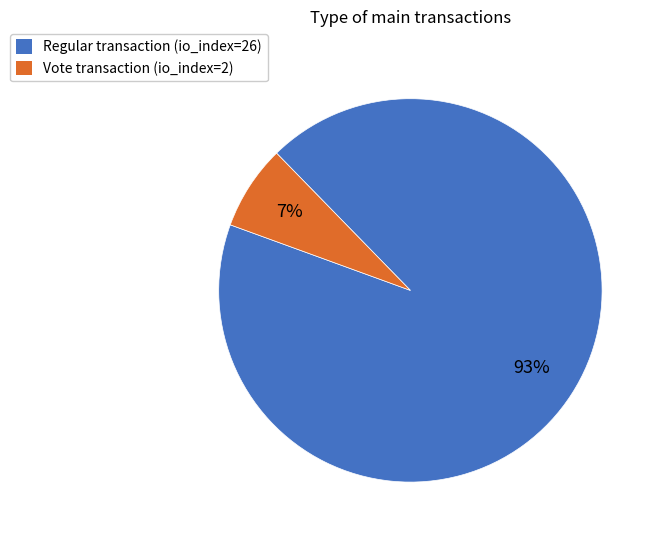

What is the smallest slice in the pie chart?

Vote transaction (io_index=2)